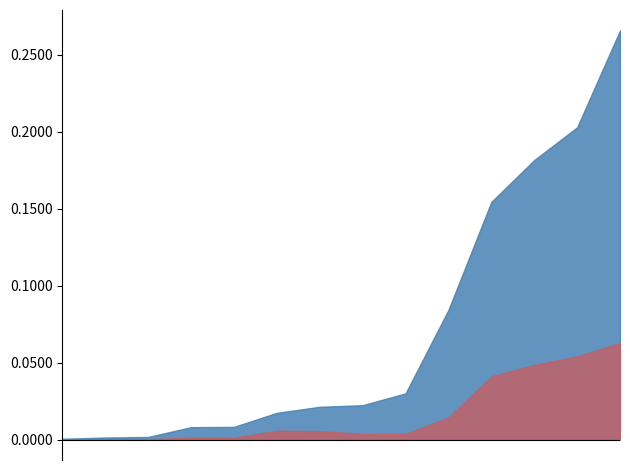

At which category does Augmentations totales reach its first local valley?

Etats tiers